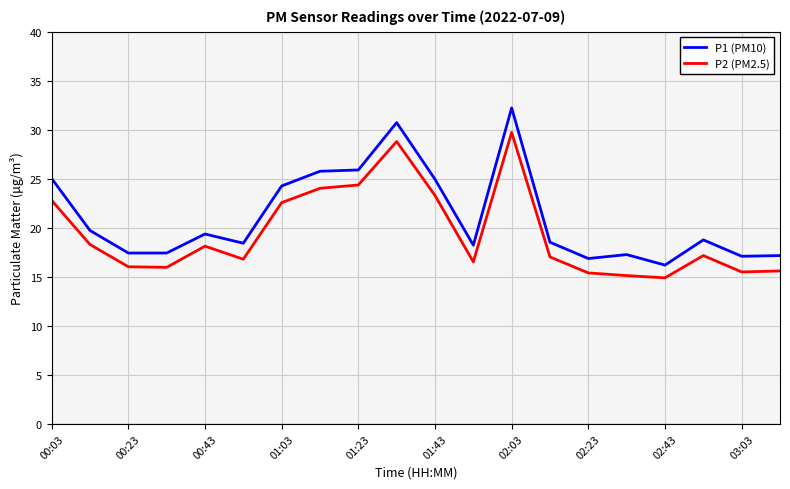

True or false: P2 (PM2.5) and P1 (PM10) cross at least once.

False